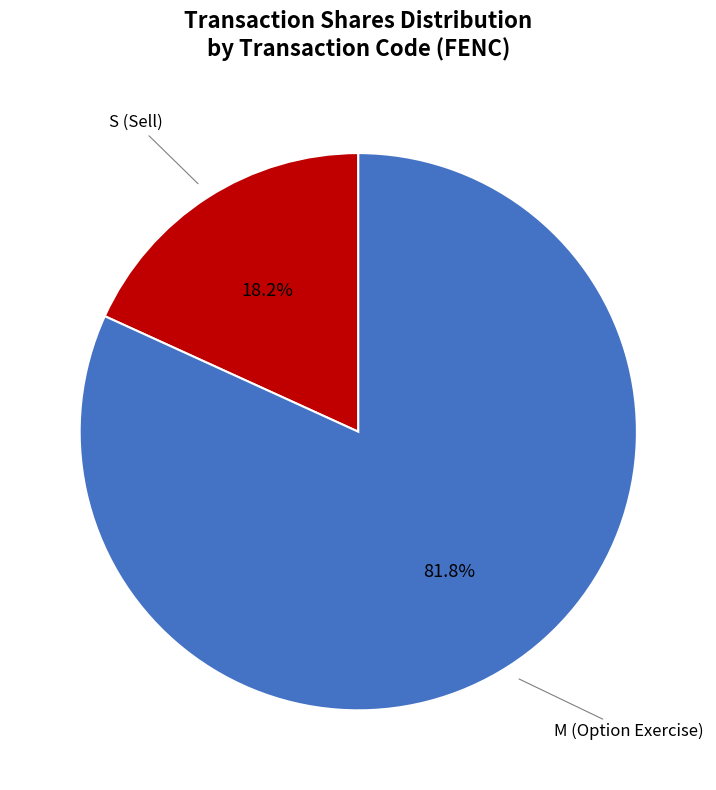

Does any single category account for the majority?

Yes